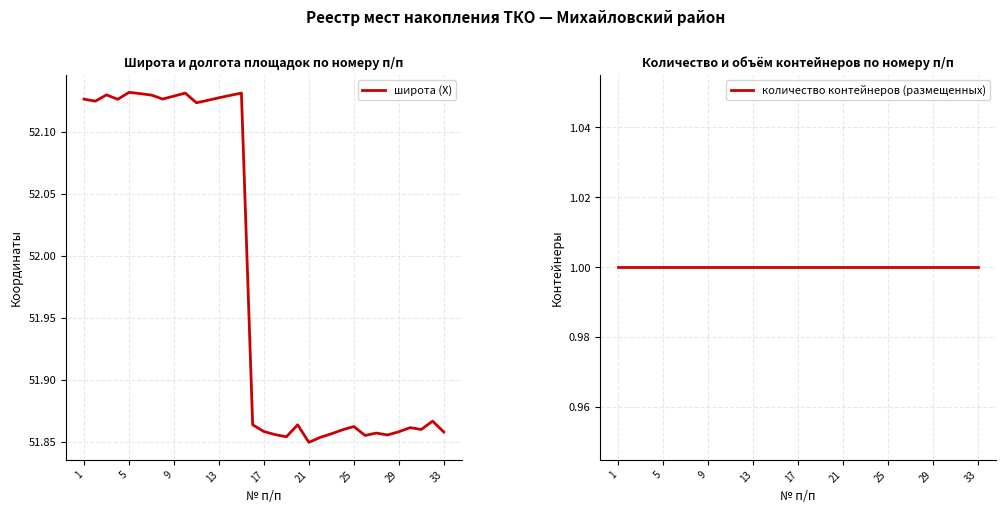

What are all the series names shown in the legend?

широта (X), количество контейнеров (размещенных)